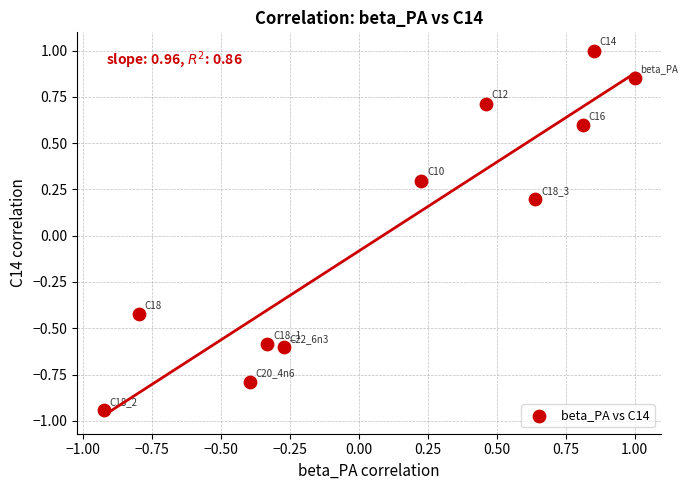

What is the range of X values (max minus min)?

1.9